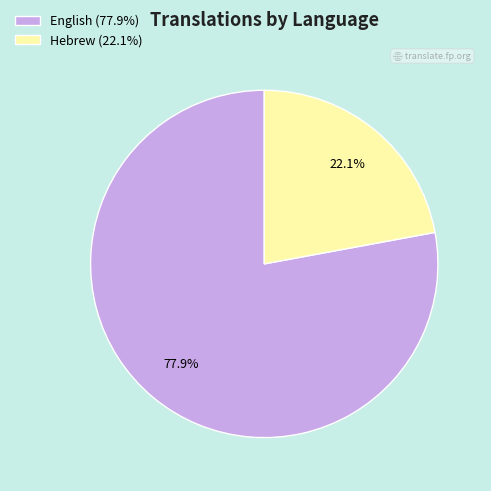

Which slice represents more than half of the pie?

English